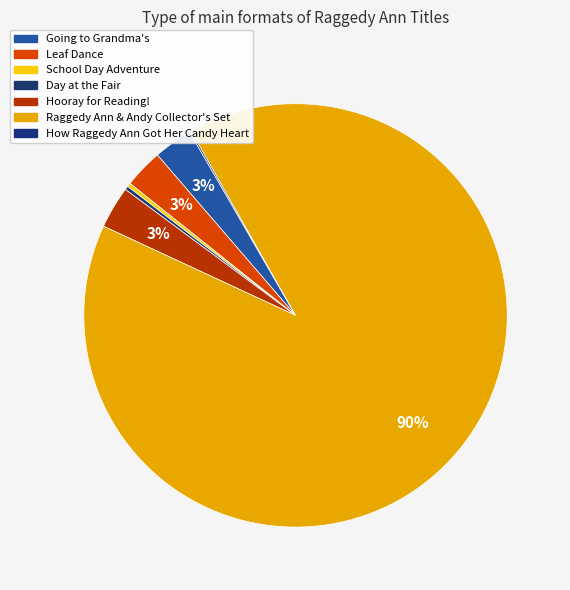

Count the number of slices in the pie.

7